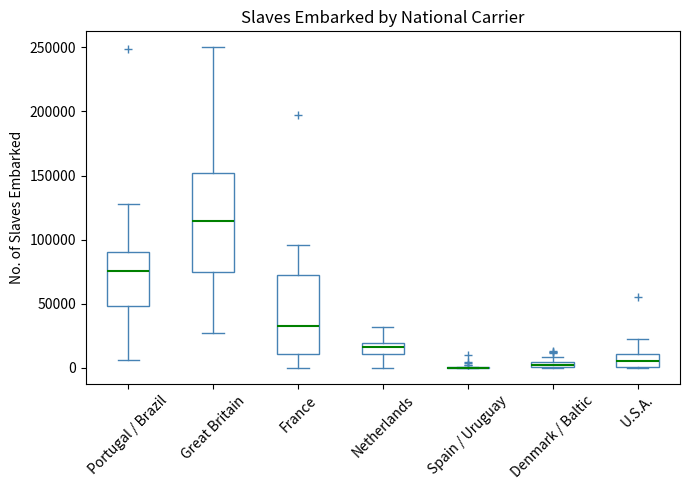

Where is the upper edge of the box for Denmark / Baltic on the y-axis? The values are not printed on the chart, so give them approximately, as read against the axis.

5000